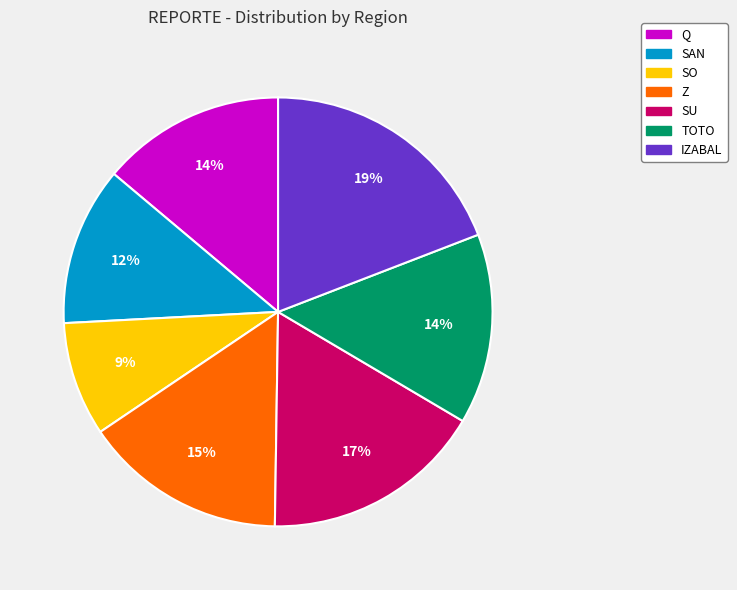

Do IZABAL and TOTO together represent more than half of the pie?

No